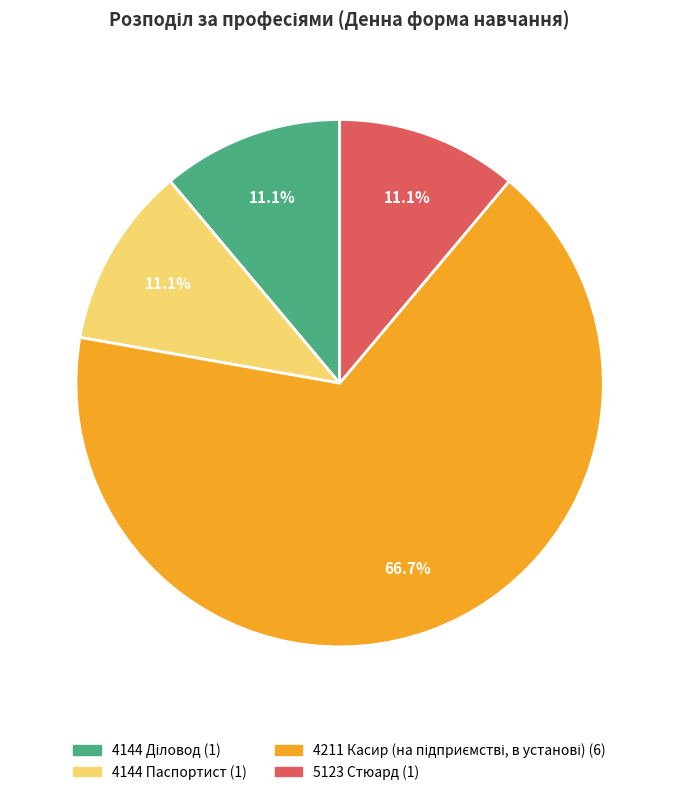

What percentage do 4144 Паспортист and 5123 Стюард together represent?

22.2%